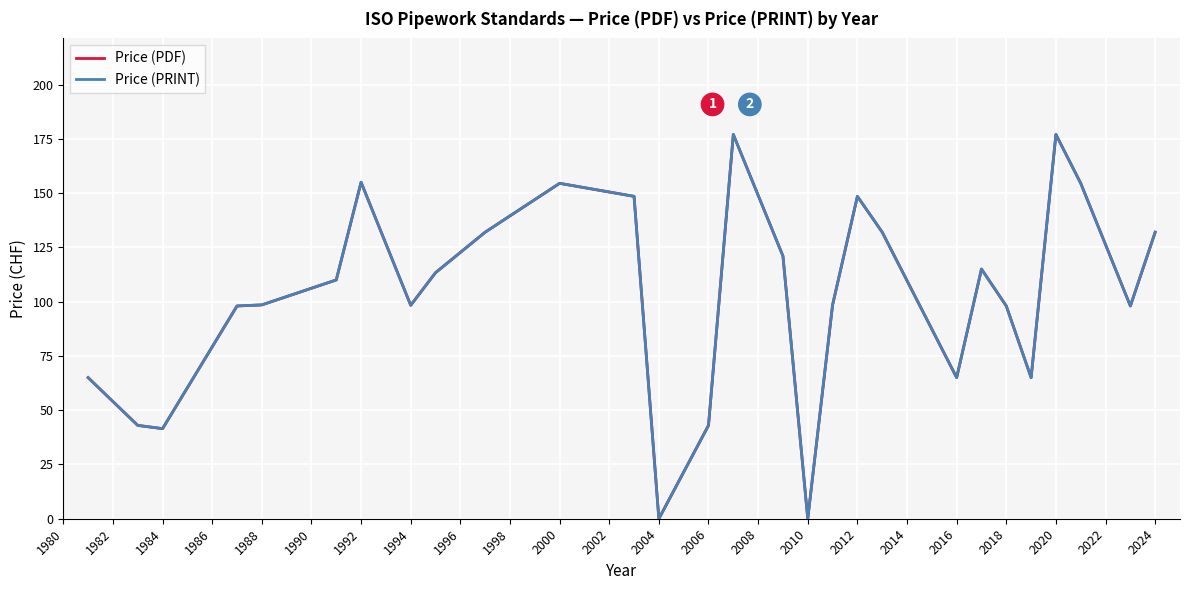

What position from the left is 2008?

16